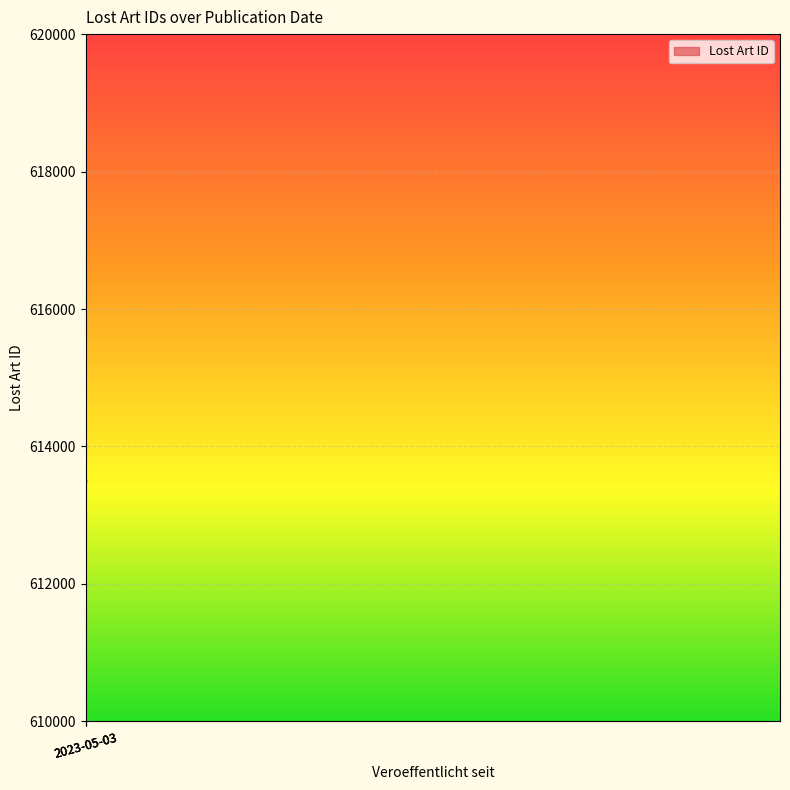

What is the value of the 1st point from the left?

613485